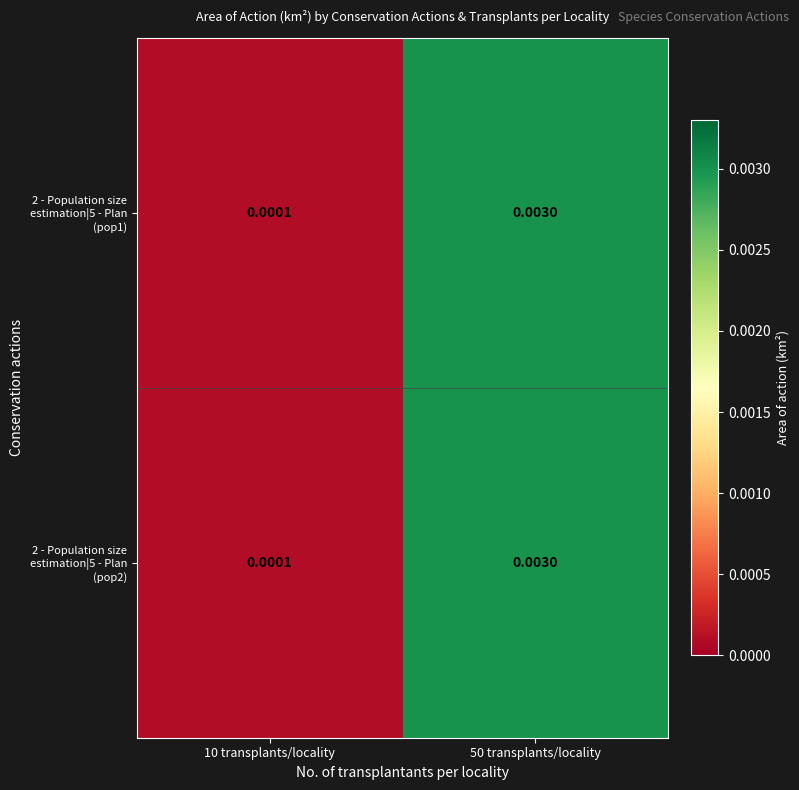

At which category is the sum across all series the highest?

50 transplants/locality